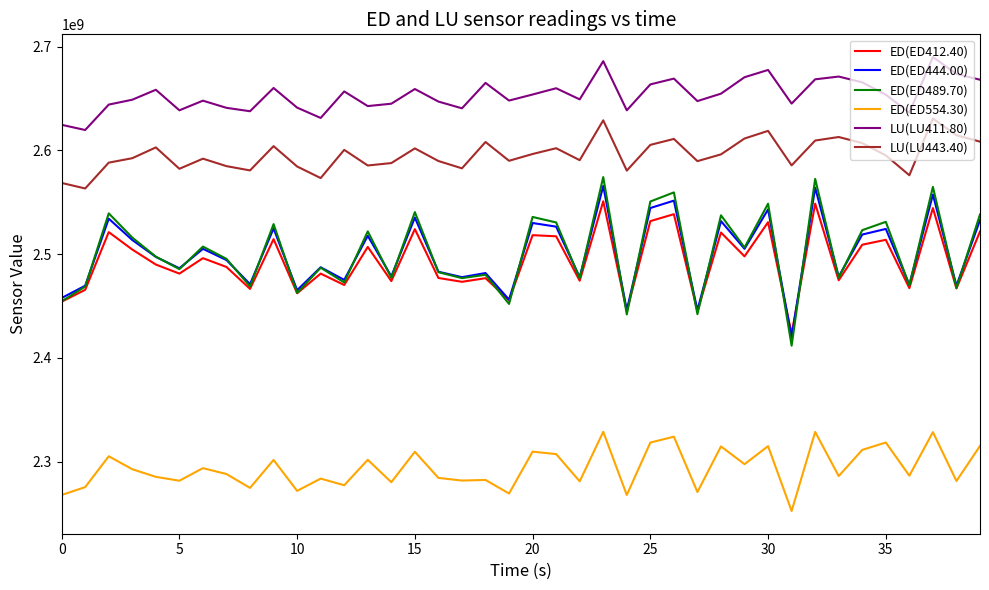

Does the chart have visible grid lines?

No